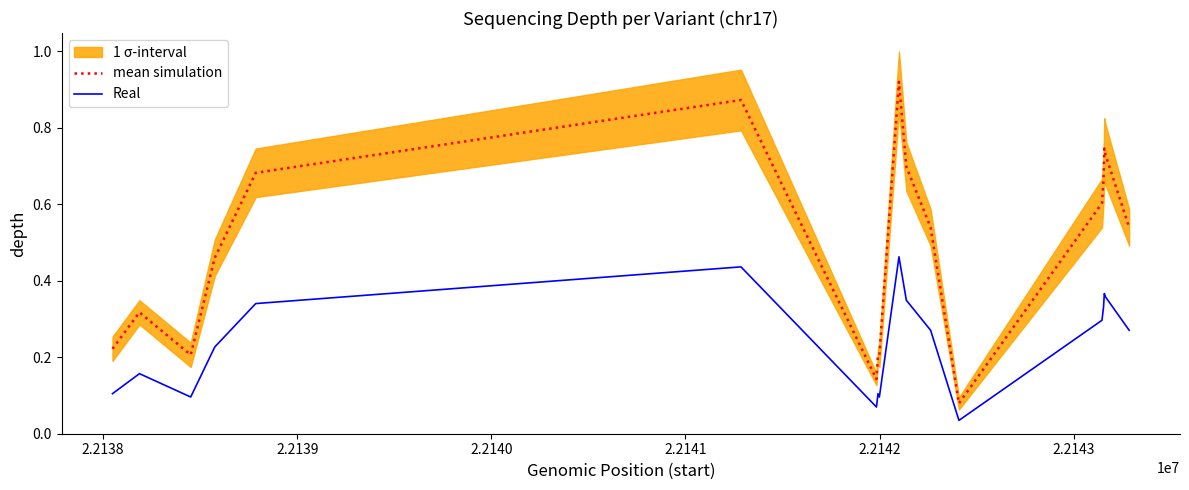

True or false: mean simulation and Real intersect in this chart.

False